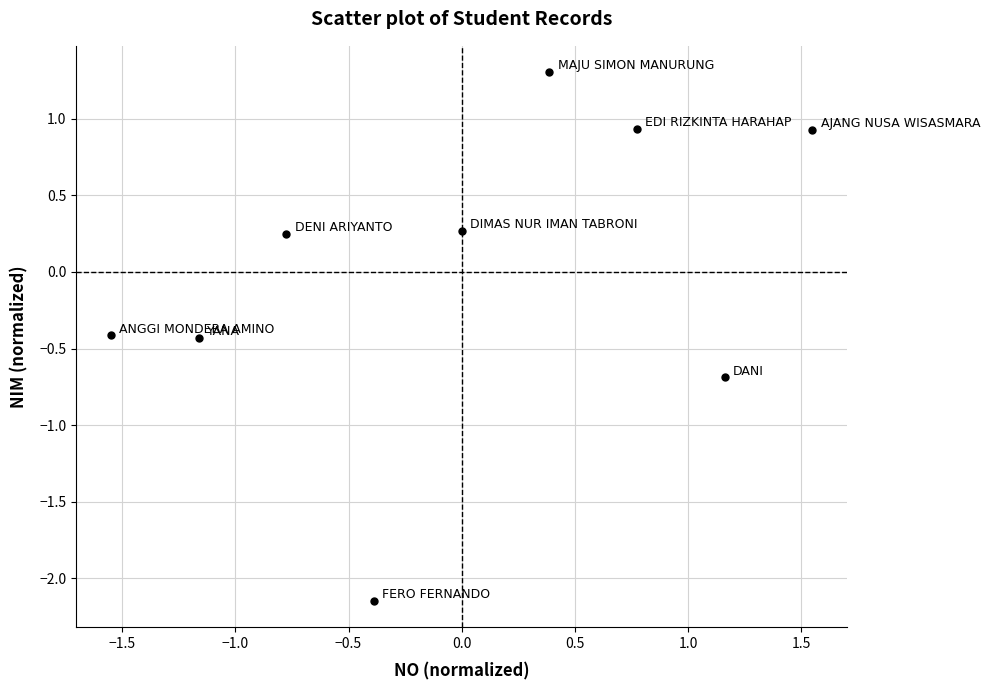

What is the range of X values (max minus min)?

3.1